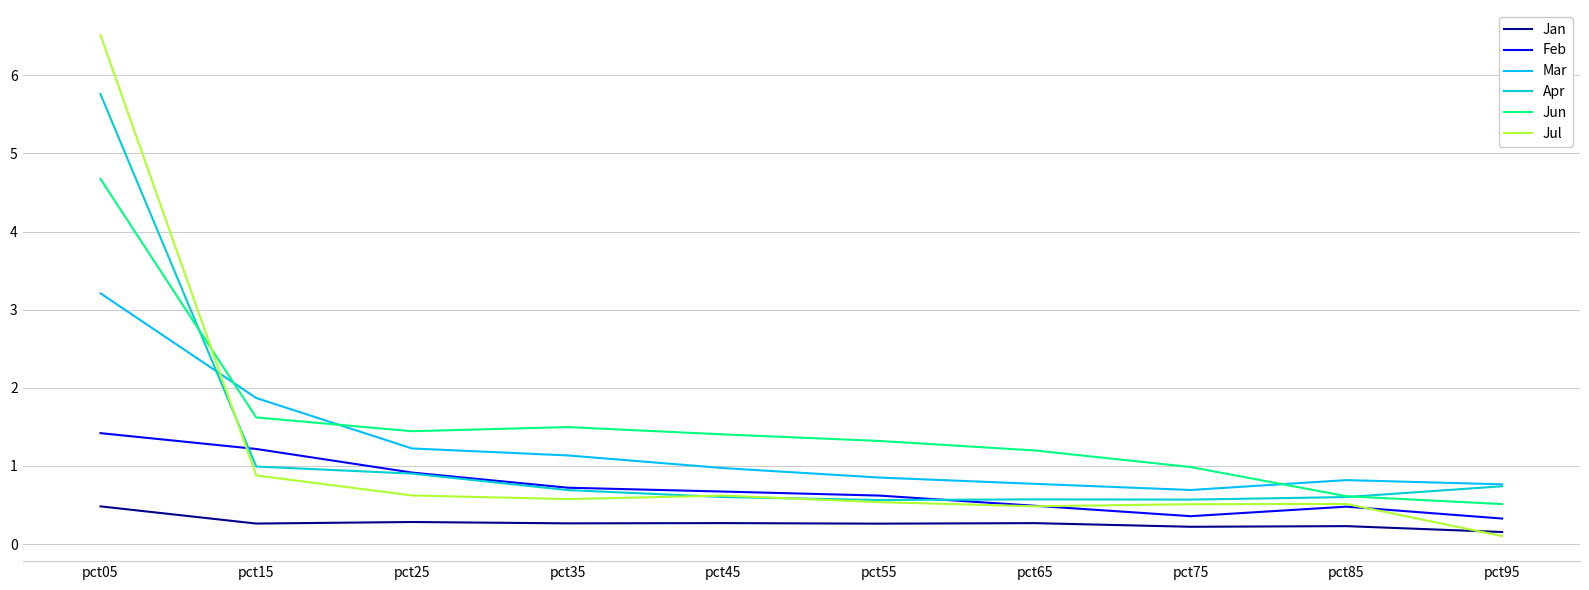

Reading left to right, list all the values displayed in this chart.

Jan: pct05=0.5	pct15=0.3	pct25=0.3	pct35=0.3	pct45=0.3	pct55=0.3	pct65=0.3	pct75=0.2	pct85=0.2	pct95=0.2
Feb: pct05=1.4	pct15=1.2	pct25=0.9	pct35=0.7	pct45=0.7	pct55=0.6	pct65=0.5	pct75=0.4	pct85=0.5	pct95=0.3
Mar: pct05=3.2	pct15=1.9	pct25=1.2	pct35=1.1	pct45=1.0	pct55=0.9	pct65=0.8	pct75=0.7	pct85=0.8	pct95=0.8
Apr: pct05=5.8	pct15=1.0	pct25=0.9	pct35=0.7	pct45=0.6	pct55=0.6	pct65=0.6	pct75=0.6	pct85=0.6	pct95=0.7
Jun: pct05=4.7	pct15=1.6	pct25=1.4	pct35=1.5	pct45=1.4	pct55=1.3	pct65=1.2	pct75=1.0	pct85=0.6	pct95=0.5
Jul: pct05=6.5	pct15=0.9	pct25=0.6	pct35=0.6	pct45=0.6	pct55=0.5	pct65=0.5	pct75=0.5	pct85=0.5	pct95=0.1